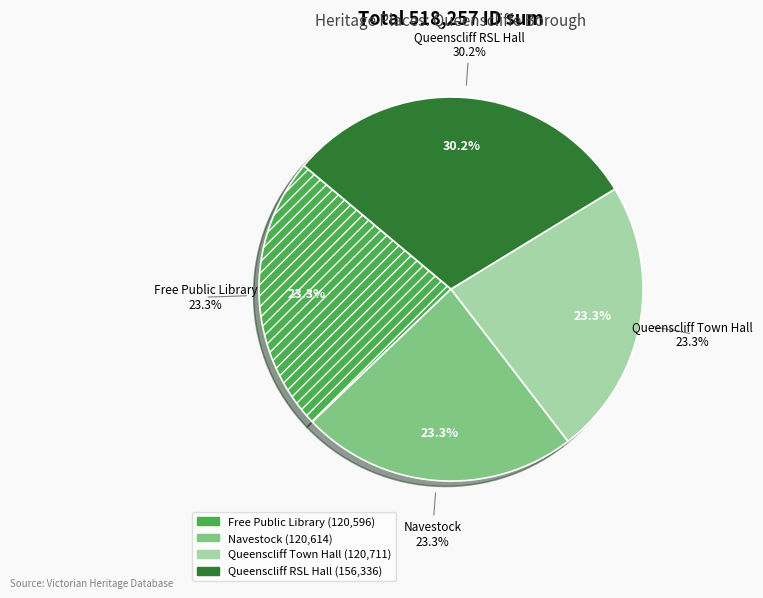

True or false: Navestock accounts for 23% of the total.

True